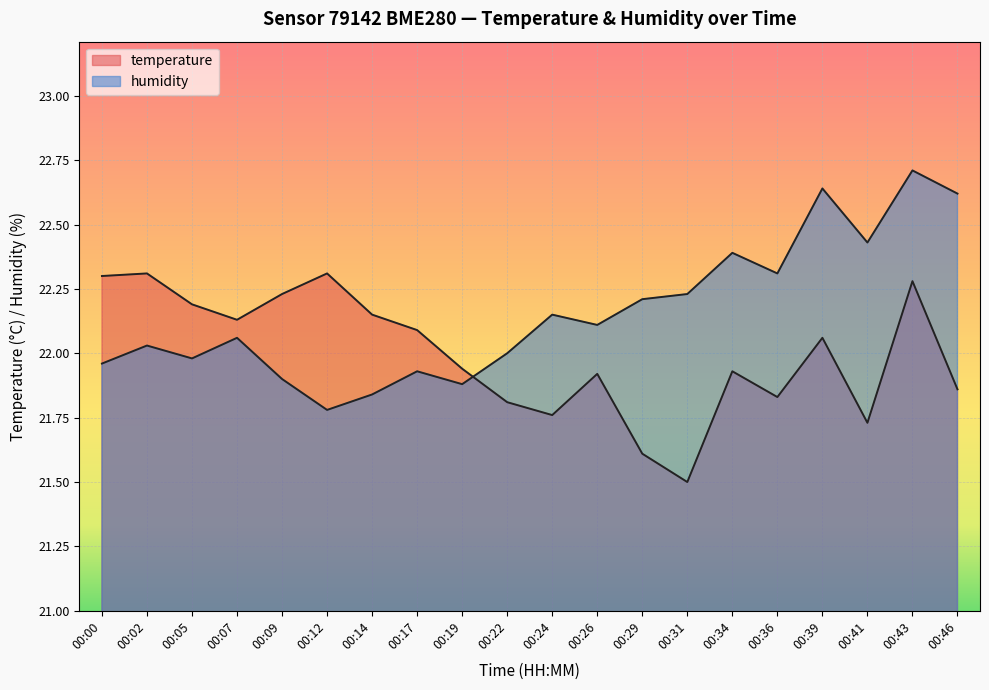

Where is humidity nearest to the value 22?

00:22